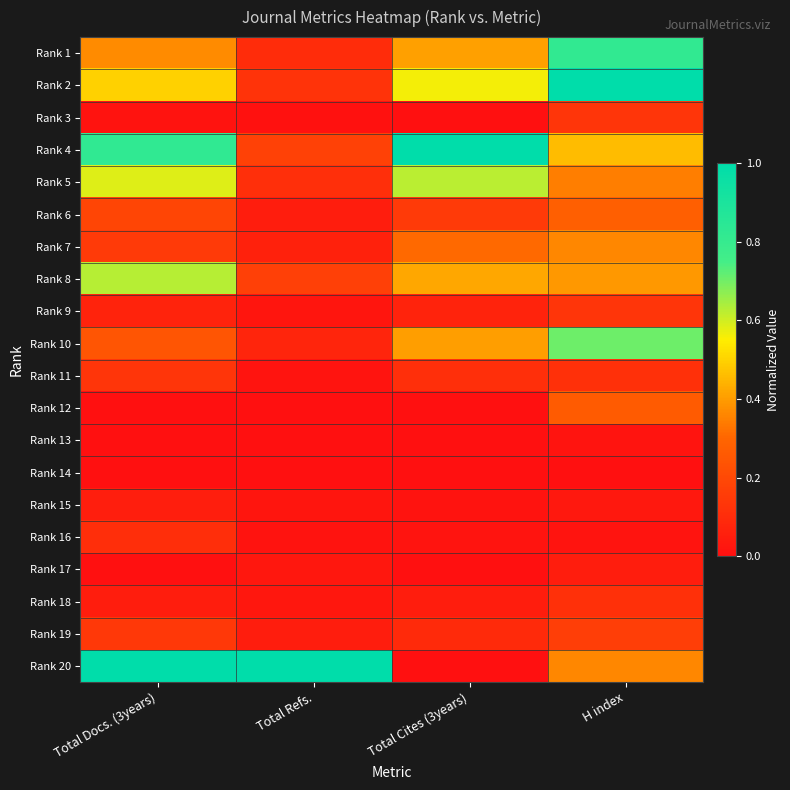

Reading right to left, transcribe all the data shown in this chart.

Rank 1: H index=0.8	Total Cites (3years)=0.4	Total Refs.=0.1	Total Docs. (3years)=0.4
Rank 2: H index=1.0	Total Cites (3years)=0.6	Total Refs.=0.1	Total Docs. (3years)=0.5
Rank 3: H index=0.1	Total Cites (3years)=0.0	Total Refs.=0.0	Total Docs. (3years)=0.0
Rank 4: H index=0.5	Total Cites (3years)=1.0	Total Refs.=0.2	Total Docs. (3years)=0.8
Rank 5: H index=0.3	Total Cites (3years)=0.6	Total Refs.=0.1	Total Docs. (3years)=0.6
Rank 6: H index=0.3	Total Cites (3years)=0.2	Total Refs.=0.0	Total Docs. (3years)=0.2
Rank 7: H index=0.4	Total Cites (3years)=0.3	Total Refs.=0.1	Total Docs. (3years)=0.1
Rank 8: H index=0.4	Total Cites (3years)=0.4	Total Refs.=0.2	Total Docs. (3years)=0.6
Rank 9: H index=0.1	Total Cites (3years)=0.1	Total Refs.=0.0	Total Docs. (3years)=0.1
Rank 10: H index=0.7	Total Cites (3years)=0.4	Total Refs.=0.1	Total Docs. (3years)=0.2
Rank 11: H index=0.1	Total Cites (3years)=0.1	Total Refs.=0.0	Total Docs. (3years)=0.1
Rank 12: H index=0.3	Total Cites (3years)=0.0	Total Refs.=0.0	Total Docs. (3years)=0.0
Rank 13: H index=0.0	Total Cites (3years)=0.0	Total Refs.=0.0	Total Docs. (3years)=0.0
Rank 14: H index=0.0	Total Cites (3years)=0.0	Total Refs.=0.0	Total Docs. (3years)=0.0
Rank 15: H index=0.0	Total Cites (3years)=0.0	Total Refs.=0.0	Total Docs. (3years)=0.1
Rank 16: H index=0.0	Total Cites (3years)=0.0	Total Refs.=0.0	Total Docs. (3years)=0.1
Rank 17: H index=0.0	Total Cites (3years)=0.0	Total Refs.=0.0	Total Docs. (3years)=0.0
Rank 18: H index=0.1	Total Cites (3years)=0.0	Total Refs.=0.0	Total Docs. (3years)=0.0
Rank 19: H index=0.2	Total Cites (3years)=0.1	Total Refs.=0.0	Total Docs. (3years)=0.1
Rank 20: H index=0.4	Total Cites (3years)=0.0	Total Refs.=1.0	Total Docs. (3years)=1.0